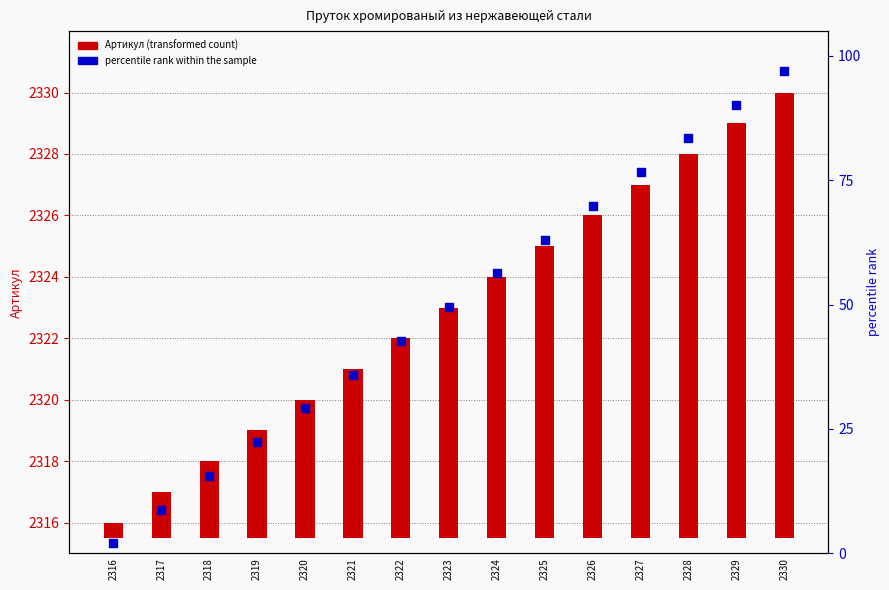

At which category is the sum across all series the highest?

2330